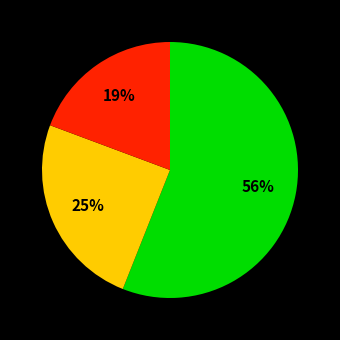

Is there a majority slice in this chart?

Yes